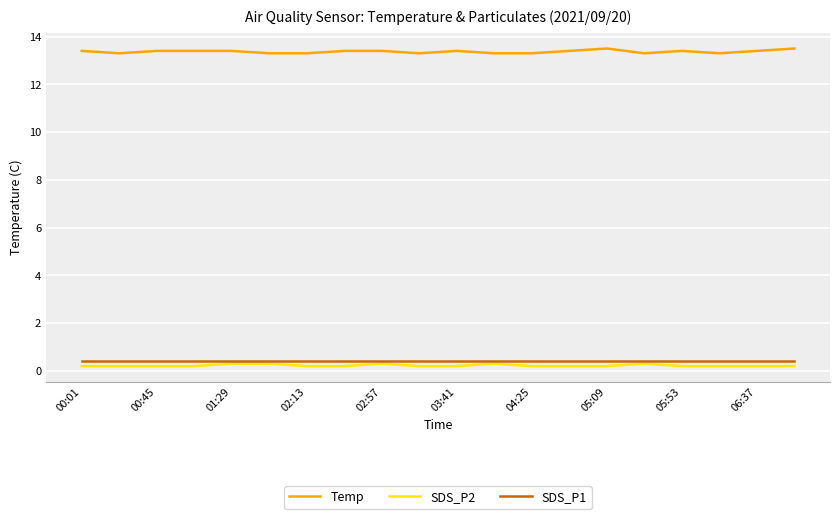

Which series has the largest total across all categories?

Temp